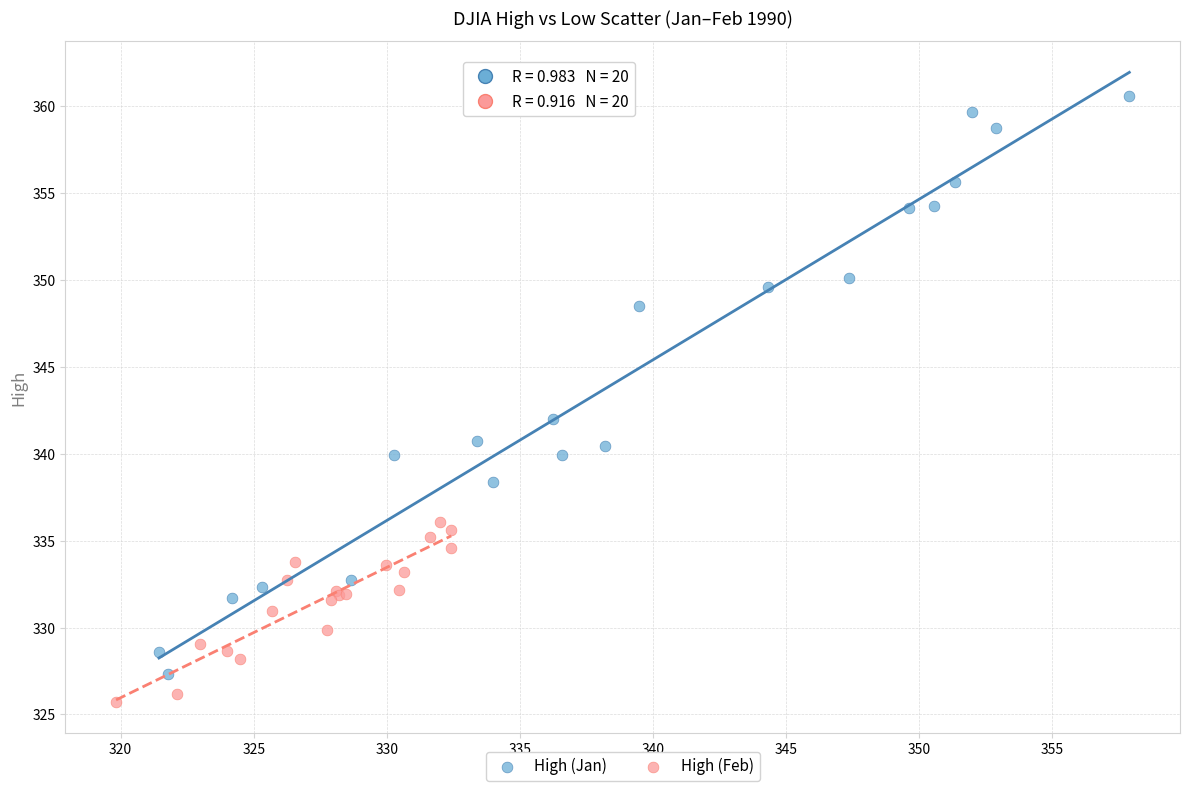

Which series has the largest Y range (max minus min)?

High (Jan)